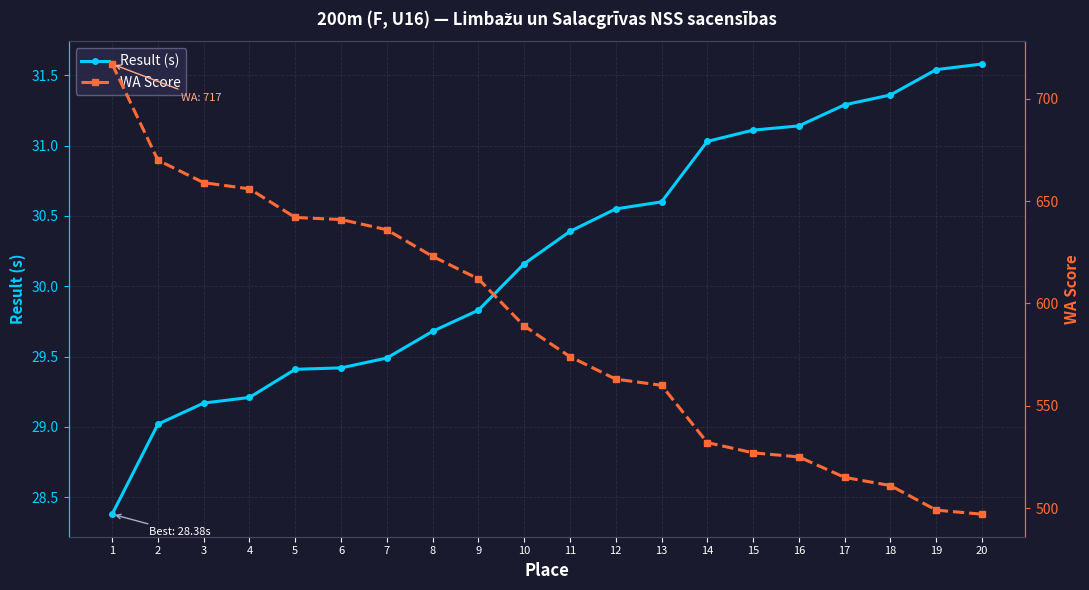

Where does the Result (s) series first go above 30?

10